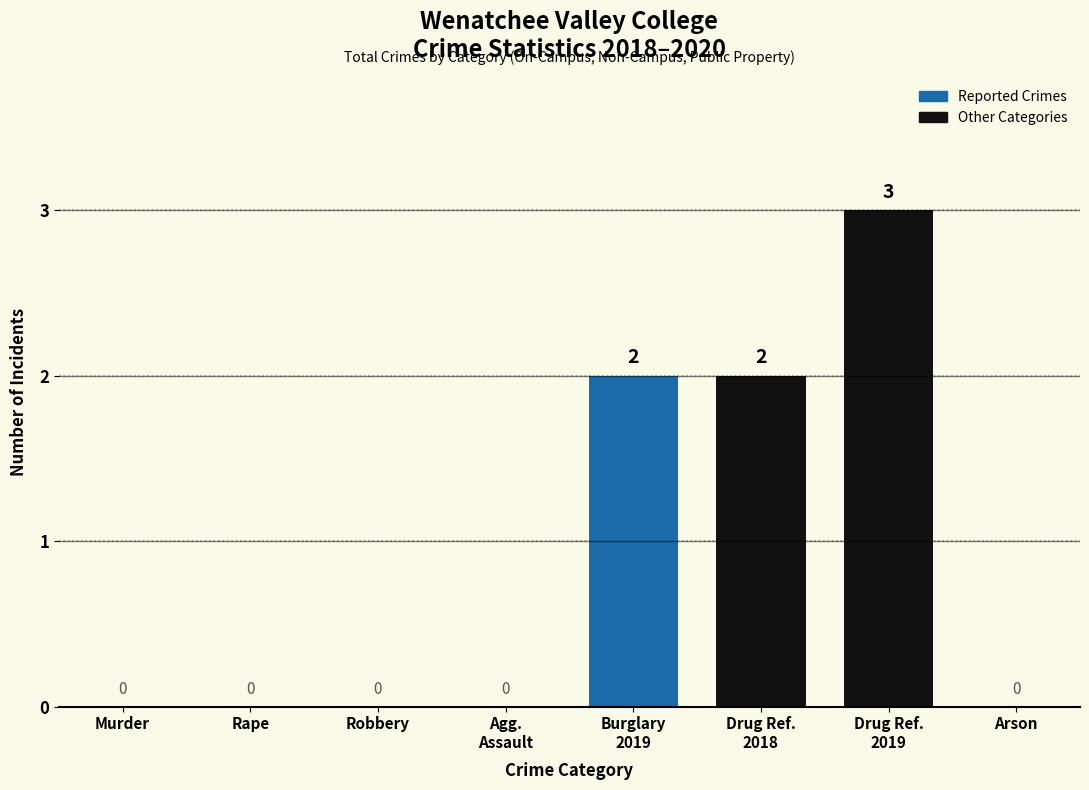

What is the greatest value displayed?

3